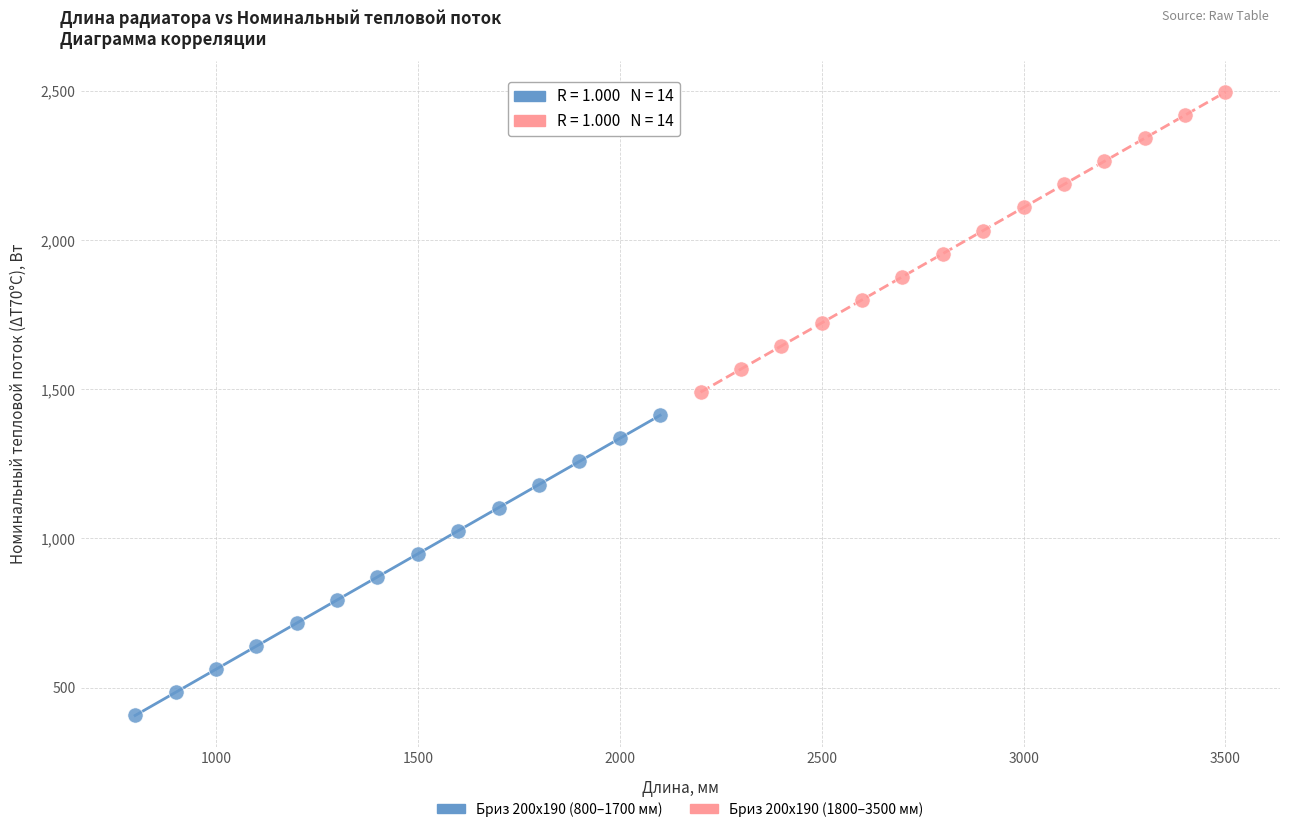

Which series reaches the minimum Y coordinate?

Бриз 200х190 (800–1700 мм)